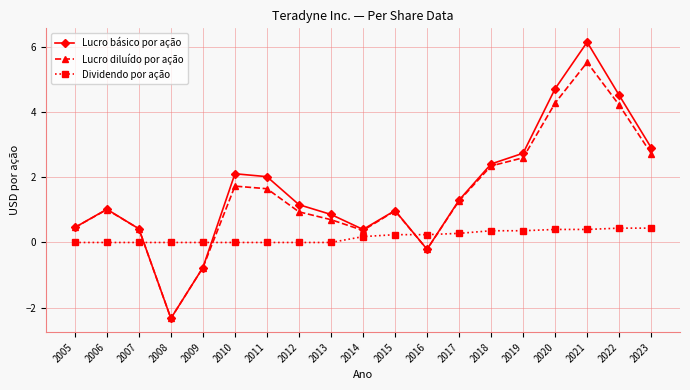

Which series changed the most between 2006 and 2023?

Lucro básico por ação